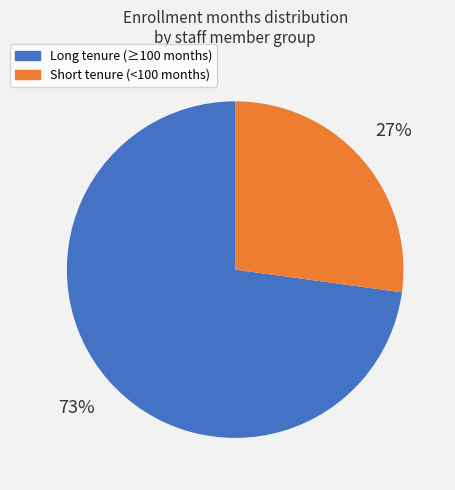

To the nearest percent, what is the average slice percentage?

50%